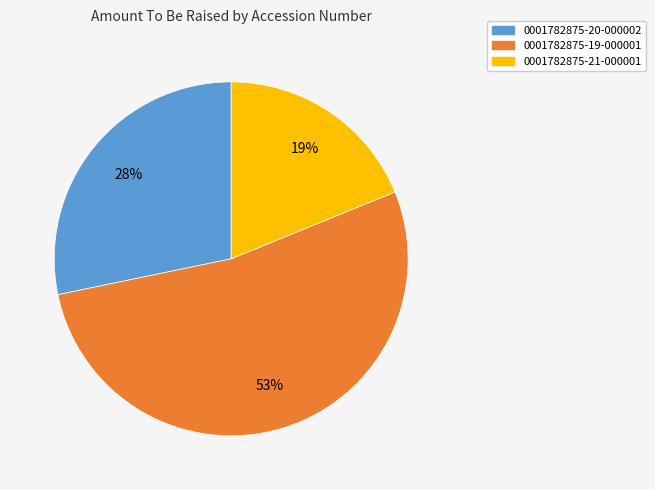

Which slice is the largest?

0001782875-19-000001